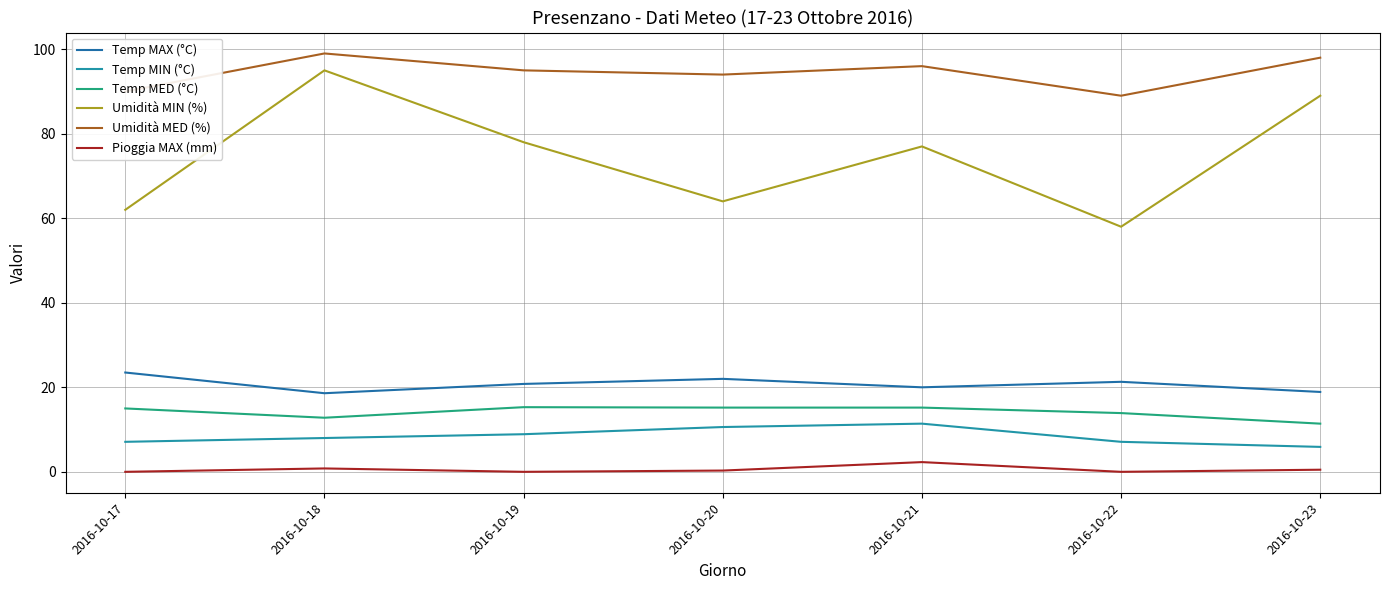

Read the Temp MED (°C) value at 2016-10-17.

15.0